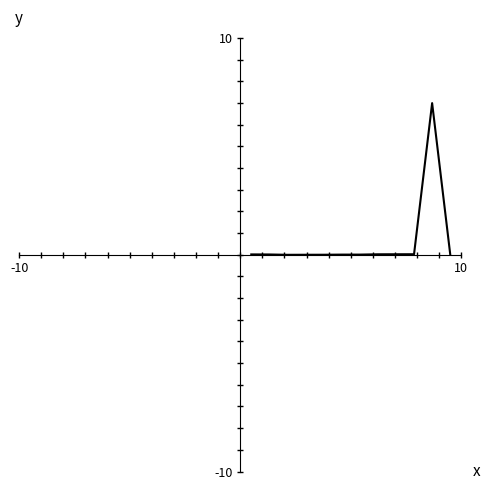

What is the difference between the maximum and minimum values?

7.0